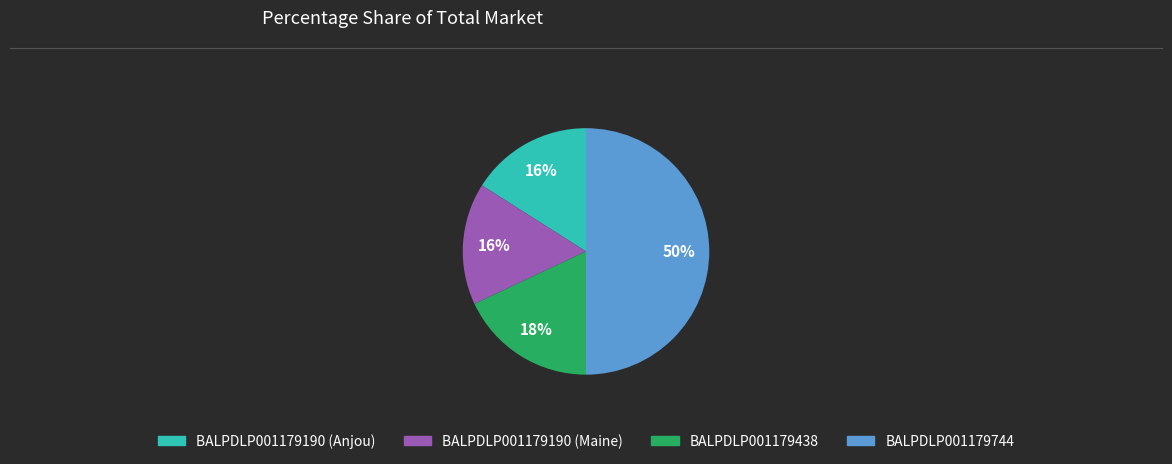

Count the number of slices in the pie.

4